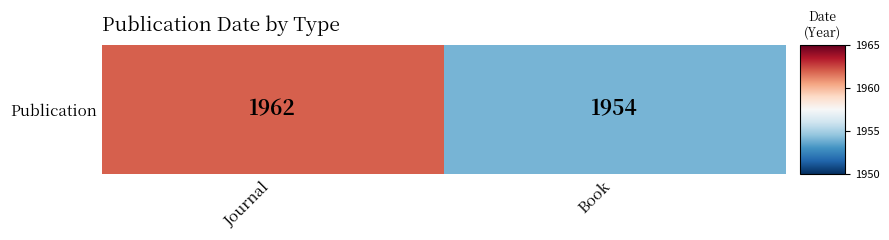

Reading left to right, list all the values displayed in this chart.

Journal=1962	Book=1954